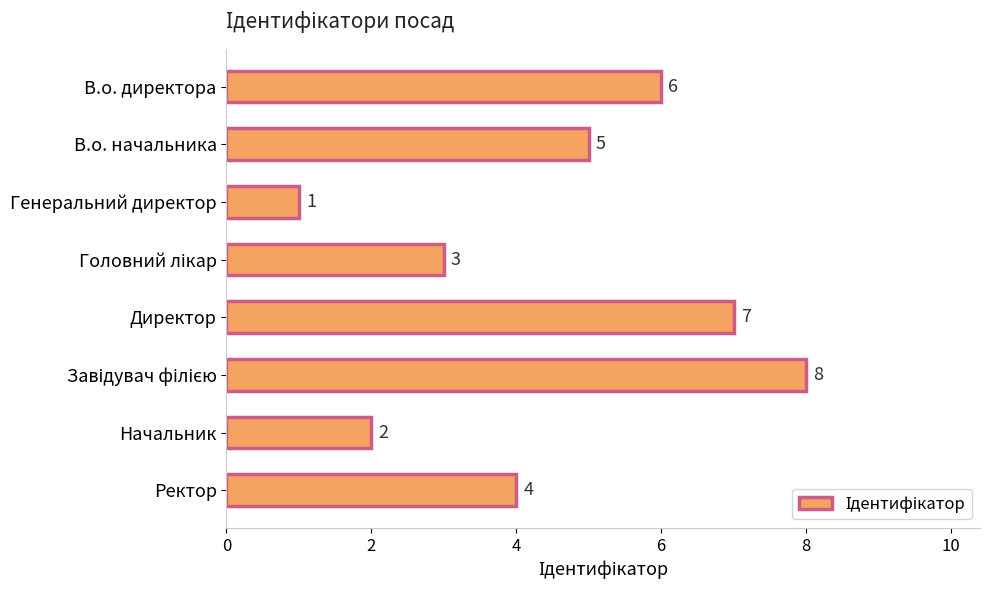

Count the values in the range 3 to 7.

5